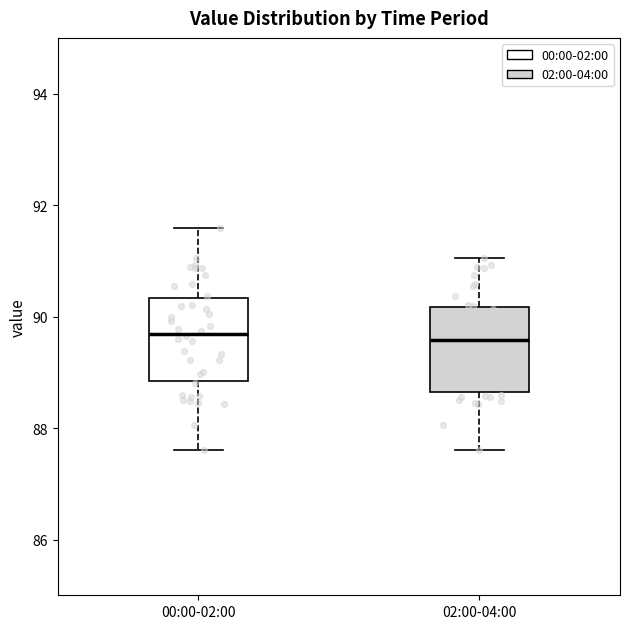

Reading left to right, transcribe this box plot: for each box, give where its median line is, the range the box spans, and where its two whiskers end, as read against the y-axis. The values are not printed on the chart, so give them approximately, as read against the axis.

00:00-02:00: median 89.6, box 88.8 to 90.4, whiskers 87.6 to 91.6
02:00-04:00: median 89.6, box 88.6 to 90.2, whiskers 87.6 to 91.0